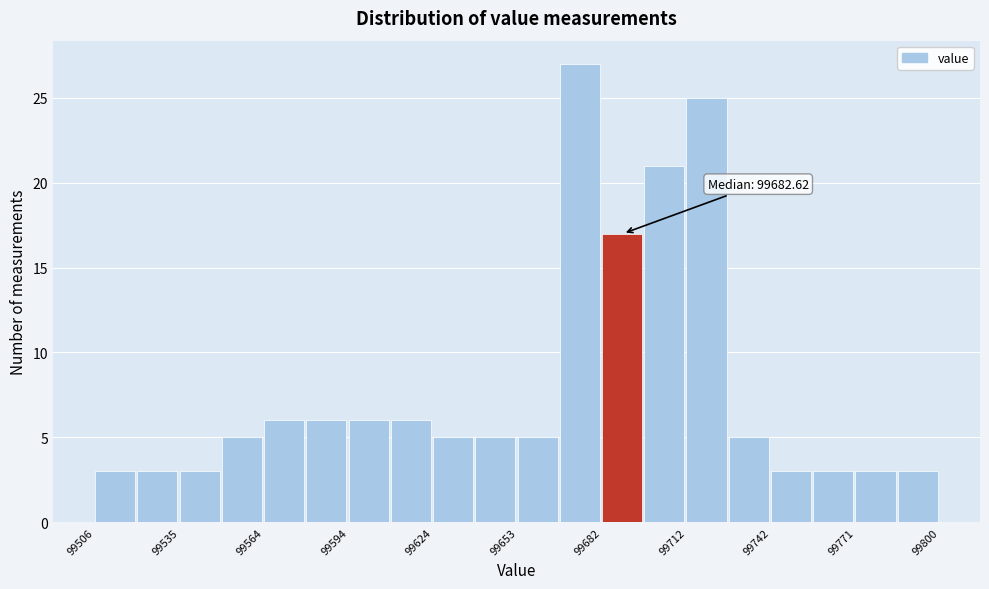

Around what value on the x-axis is the tallest bar? Give the approximate position of its centre, as read against the axis.

99675